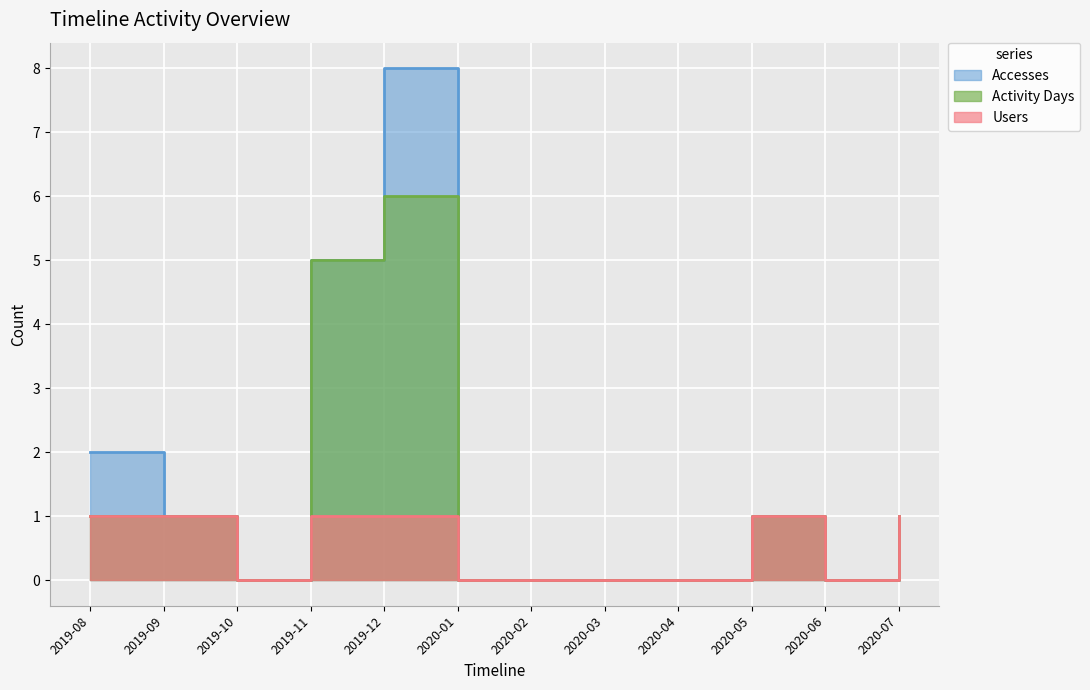

What is the label of the 4th point from the right?

2020-04